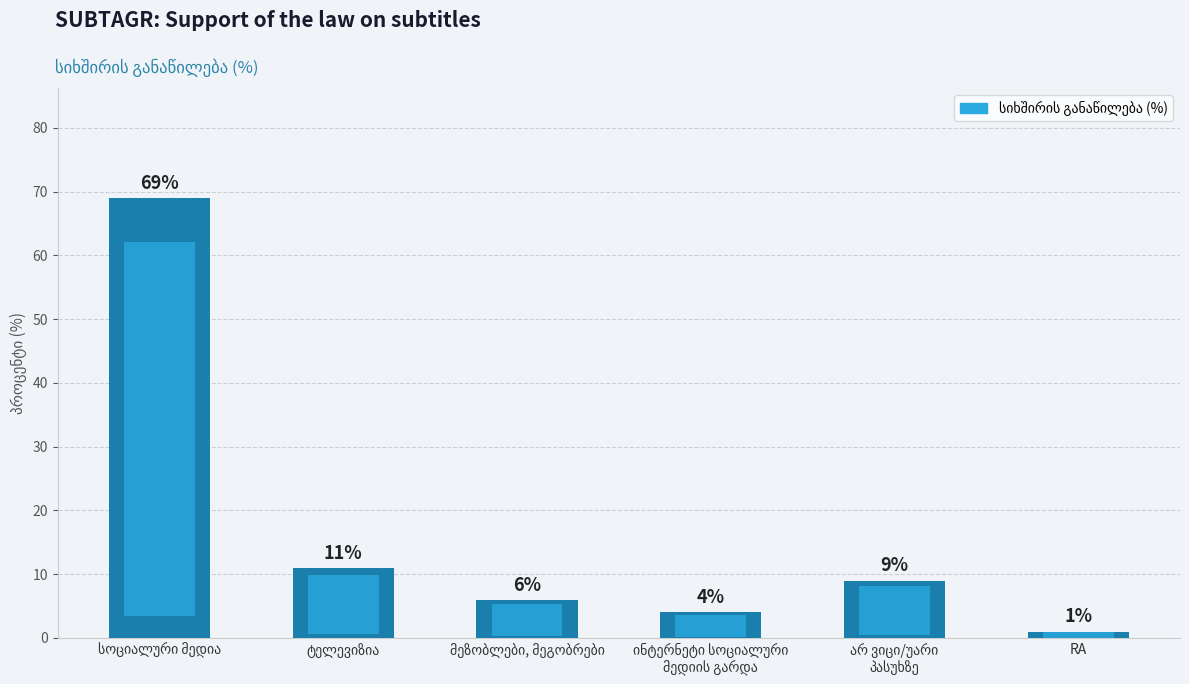

Are the bars horizontal?

No